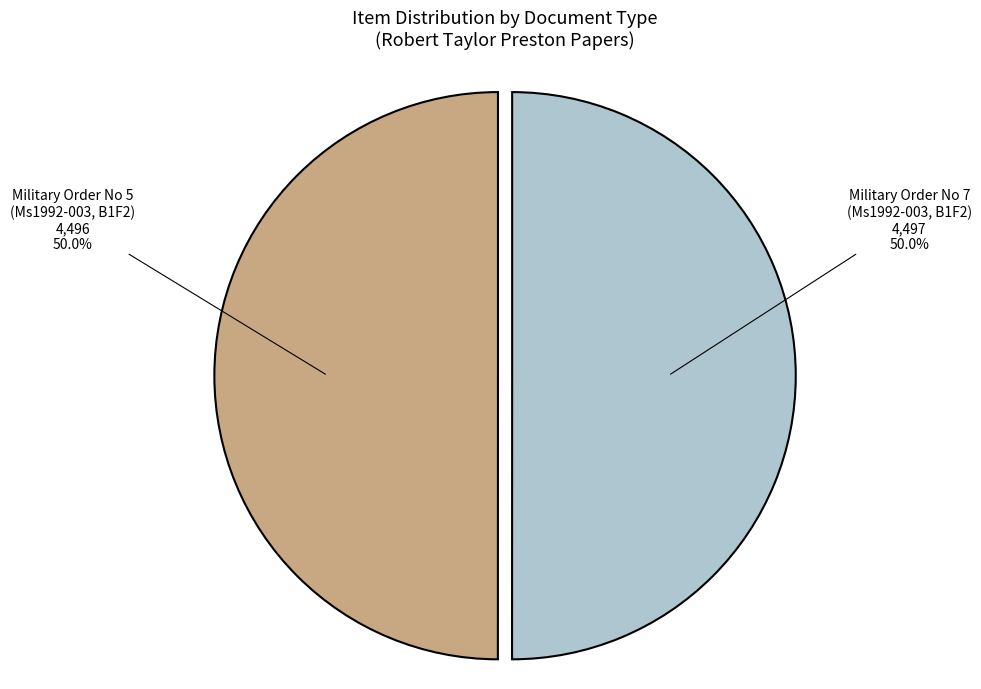

How much of the chart is everything except Military Order No 5 (Ms1992-003, B1F2)?

50.0%